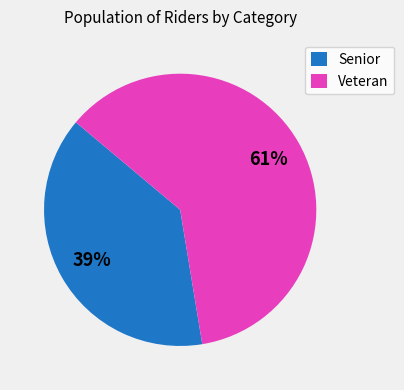

Is the sum of Veteran and Senior greater than half?

Yes